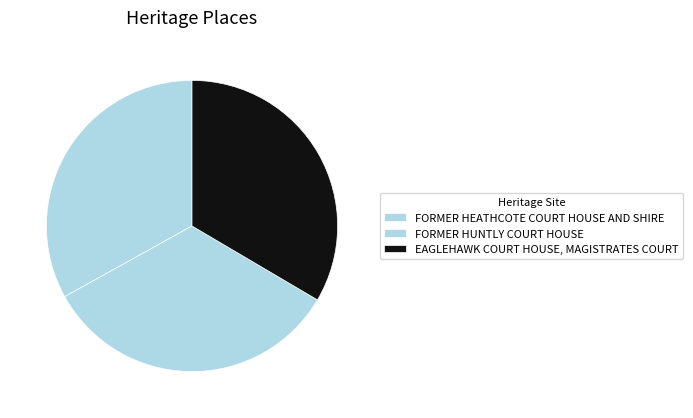

Do EAGLEHAWK COURT HOUSE, MAGISTRATES COURT and FORMER HUNTLY COURT HOUSE together represent more than half of the pie?

Yes